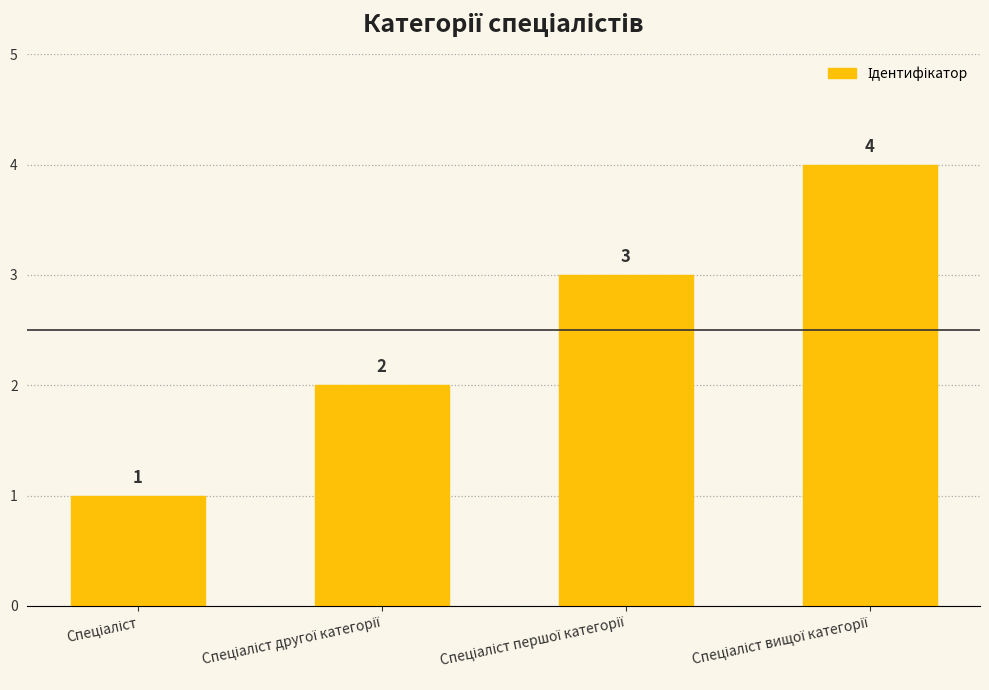

What is the value of the 2nd bar from the left?

2